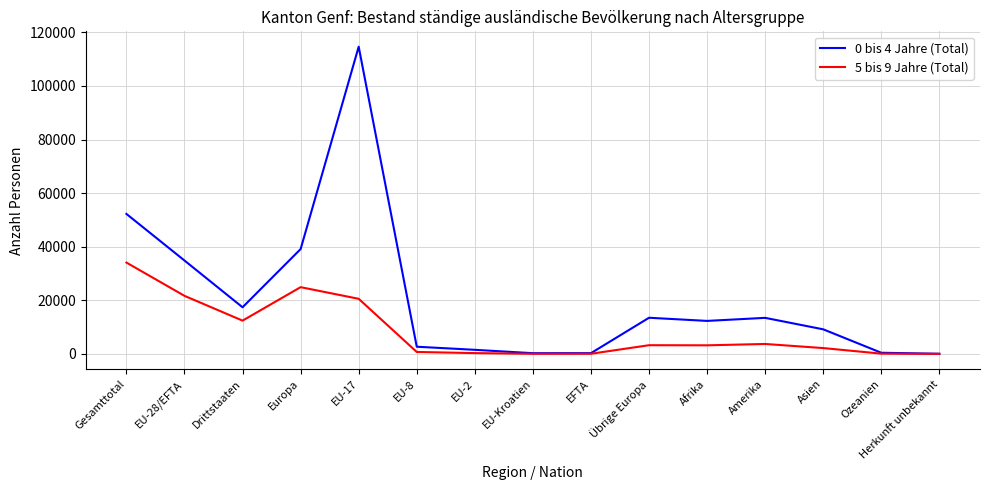

List the series in order of their peak value, lowest first.

5 bis 9 Jahre (Total), 0 bis 4 Jahre (Total)